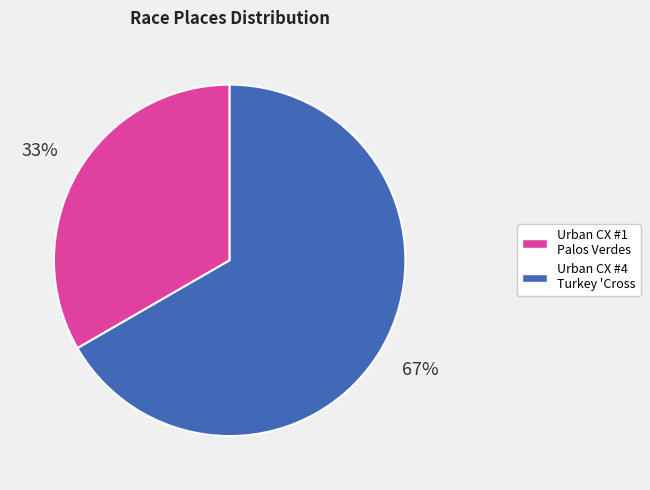

Is there any slice that represents more than half of the pie?

Yes